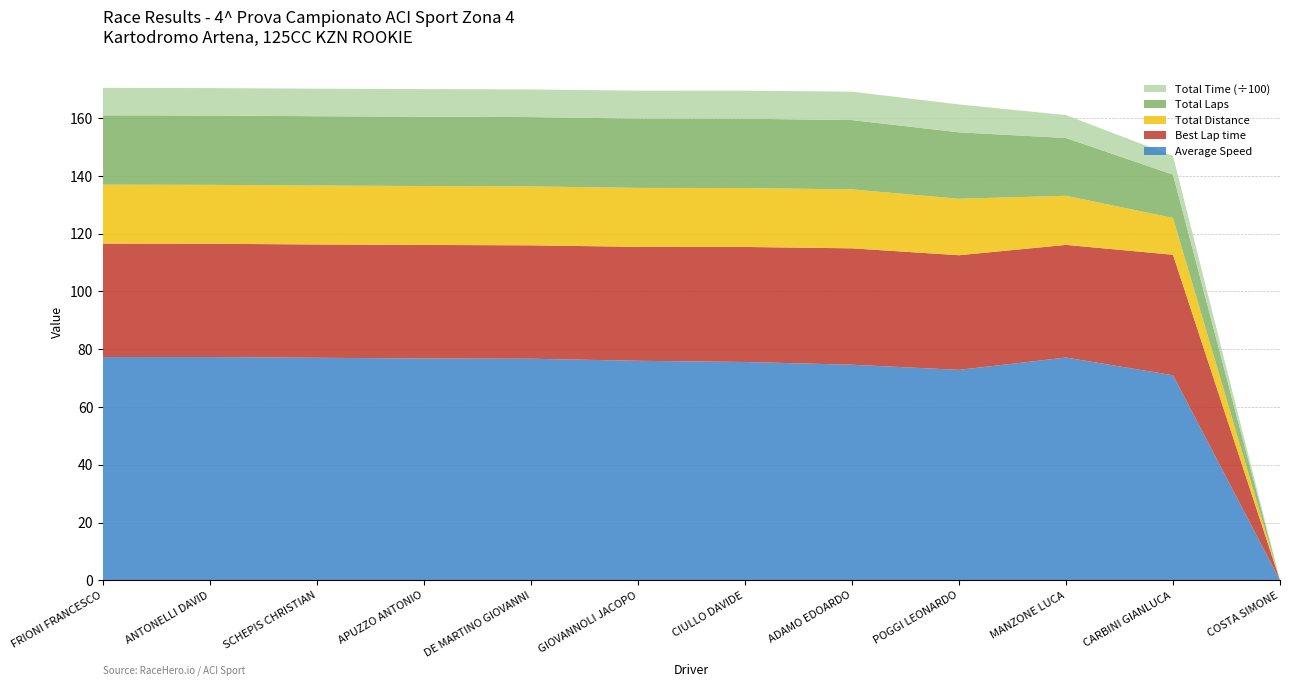

At which label does Average Speed reach its minimum?

COSTA SIMONE